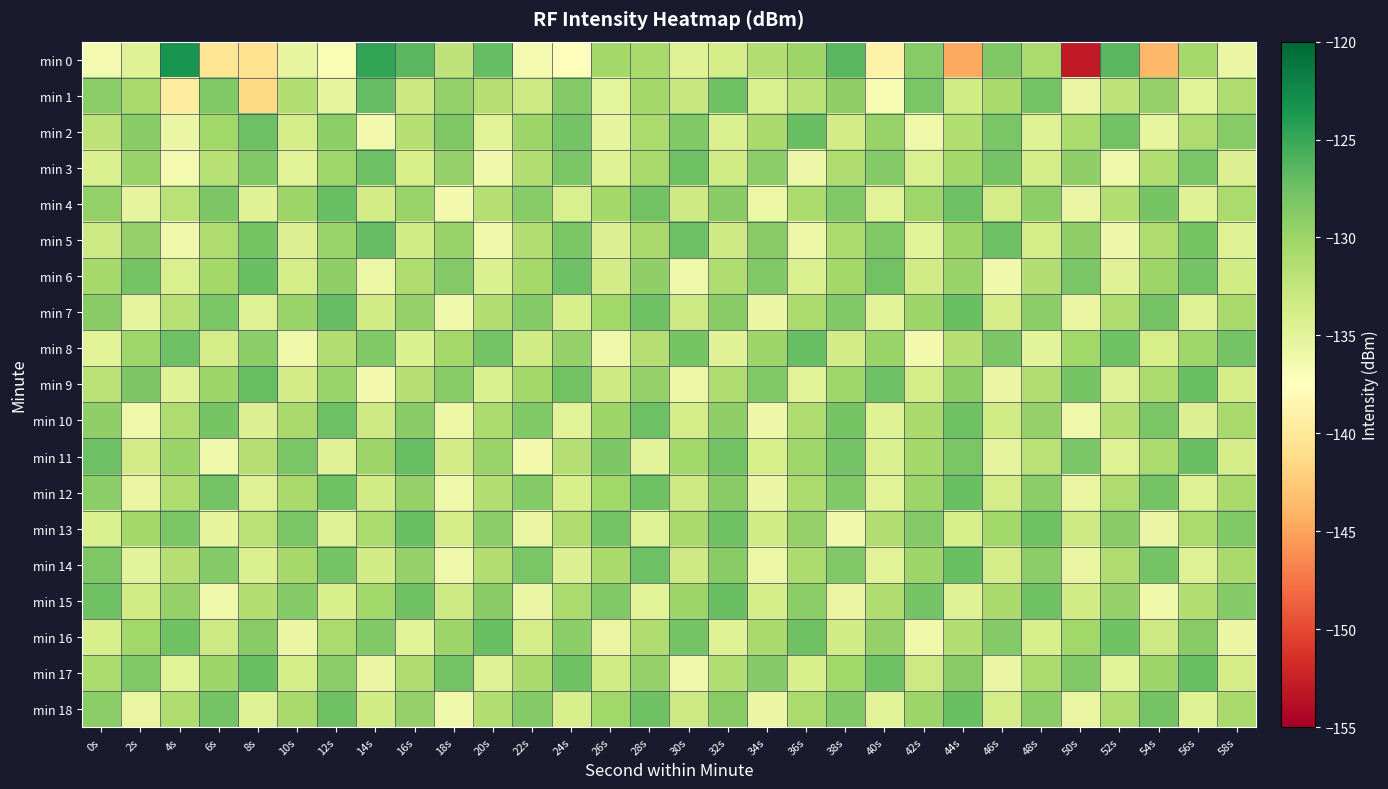

What is the difference between the highest and lowest values at 50s?

25.1